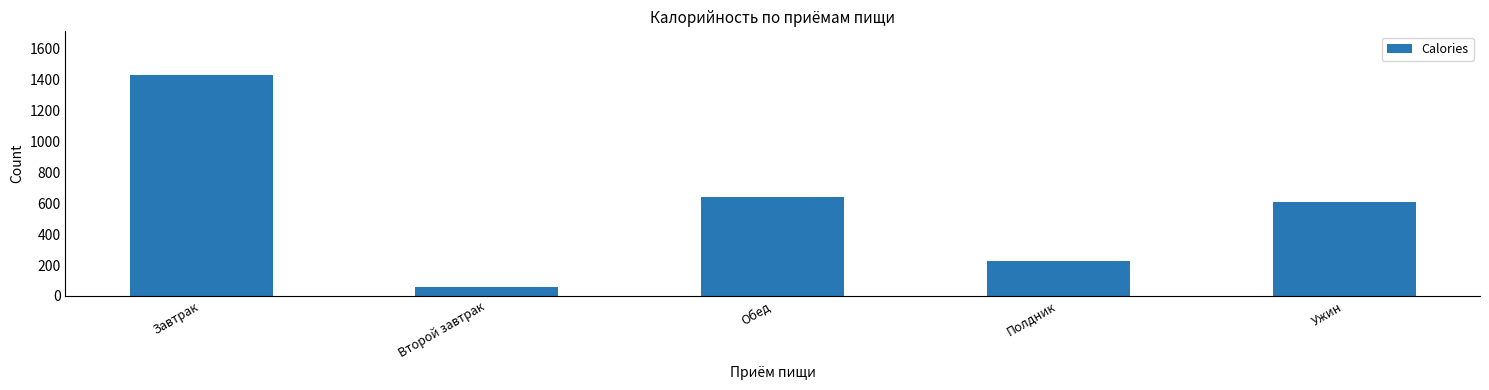

Reading right to left, extract all data points from this chart.

Ужин=606	Полдник=225	Обед=639	Второй завтрак=55	Завтрак=1427